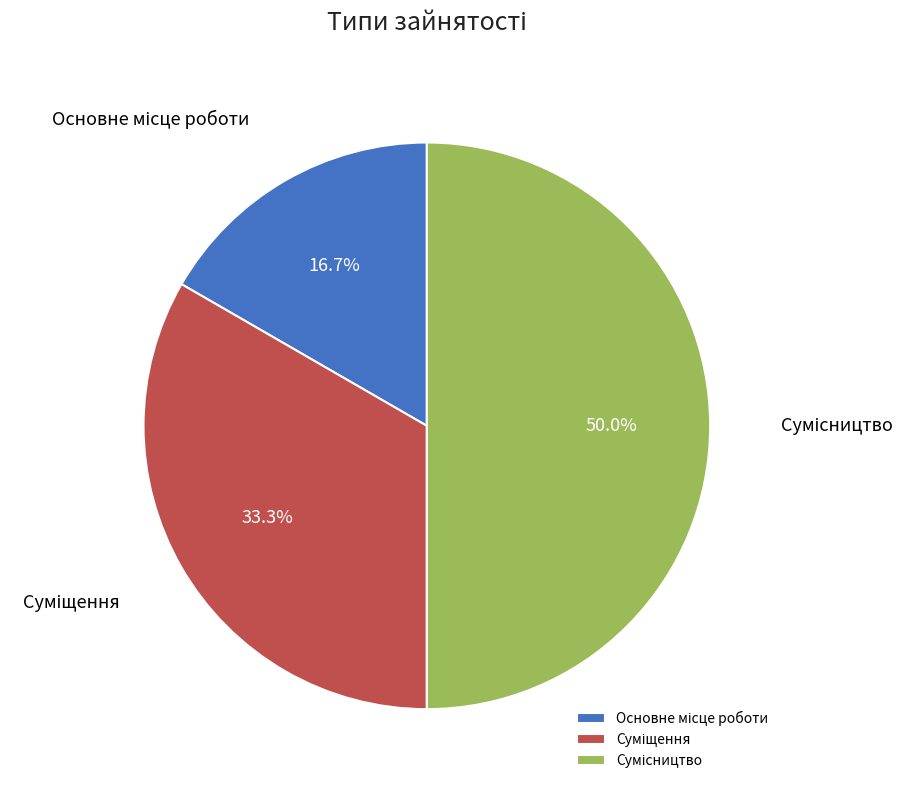

The Суміщення slice represents 33% of the pie. True or false?

True